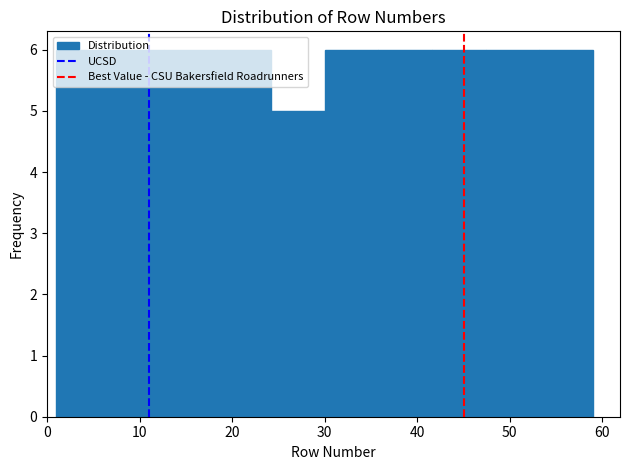

How tall is the bar that spans 24.2 to 30.0 on the x-axis? Neither the bar edges nor the heights are printed on the chart, so give them approximately, as read against the axes.

5